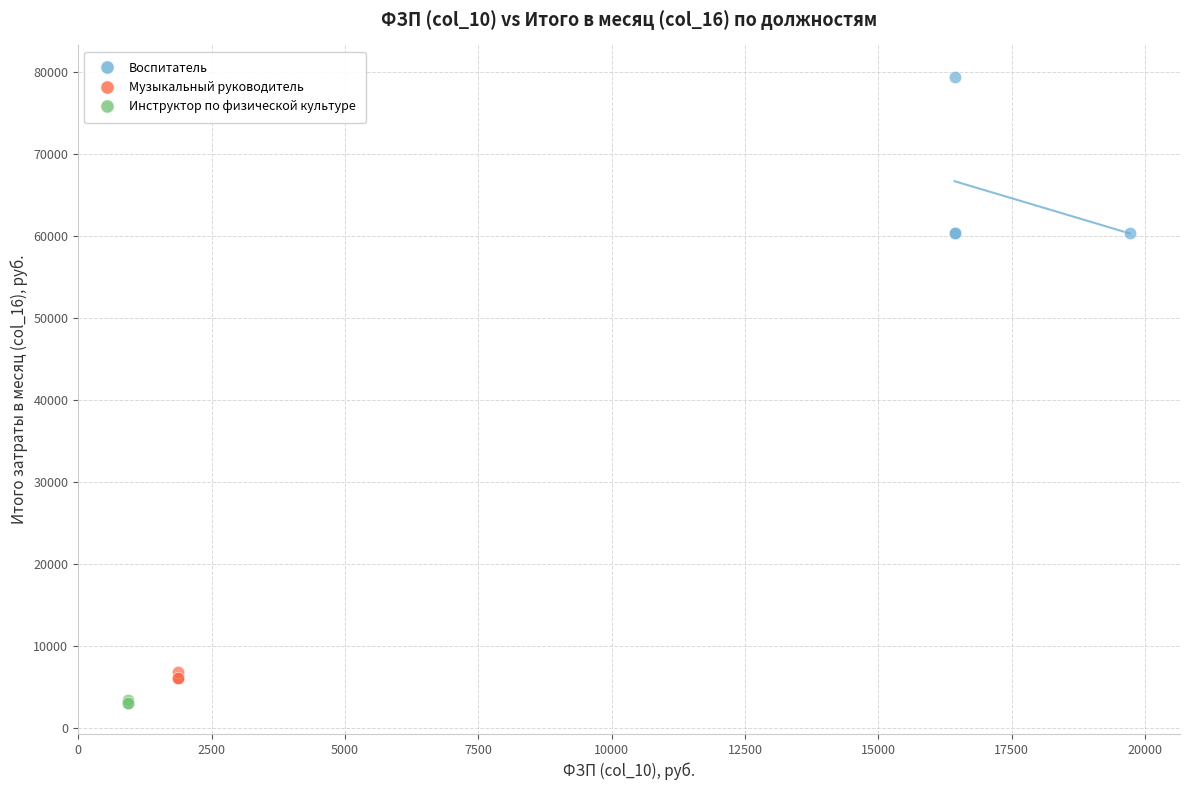

Which series contains the highest Y value?

Воспитатель